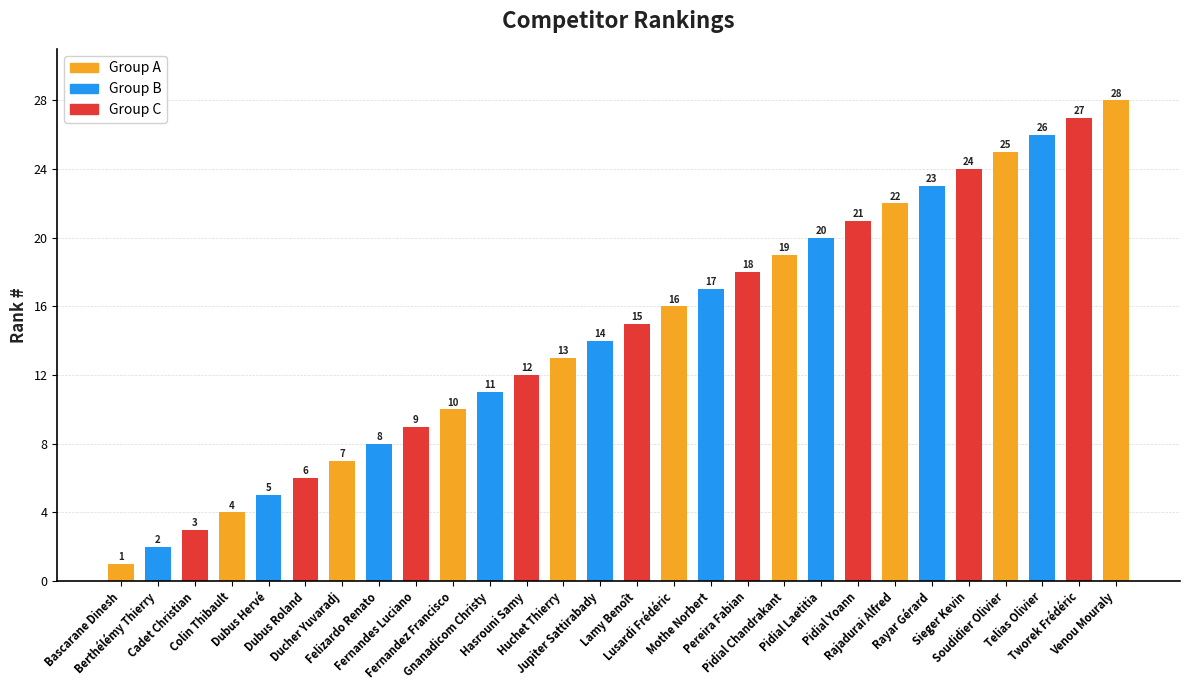

Approximately how many times larger is the value at Felizardo Renato compared to Berthélémy Thierry?

4.0